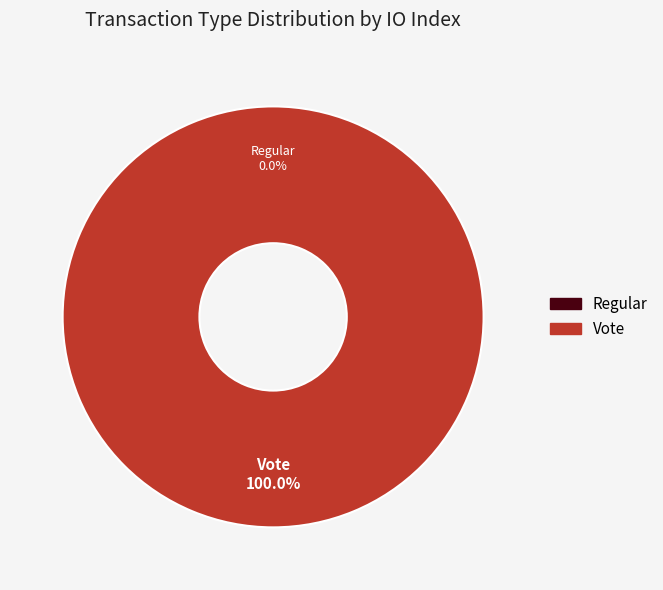

Is there a majority slice in this chart?

Yes